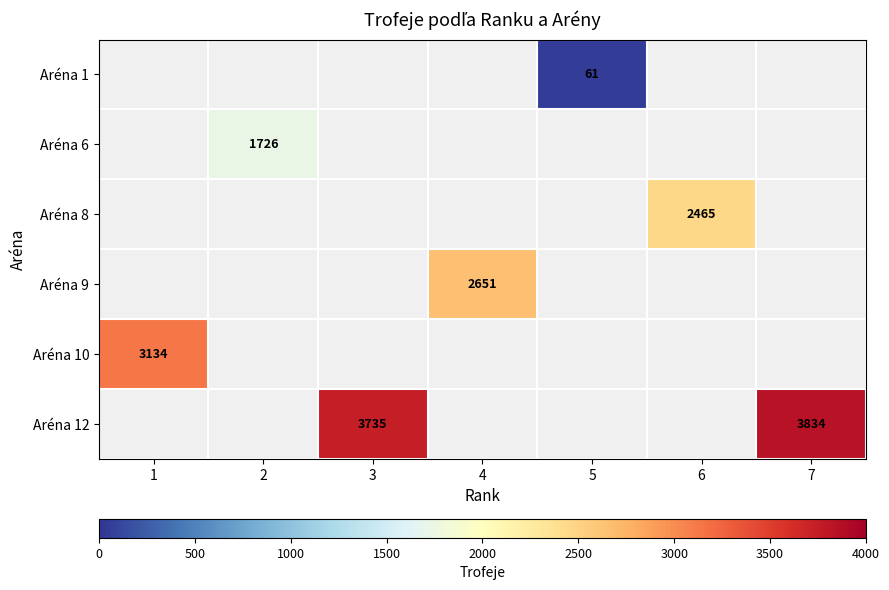

The value of Aréna 8 at 6 is 2465. True or false?

True